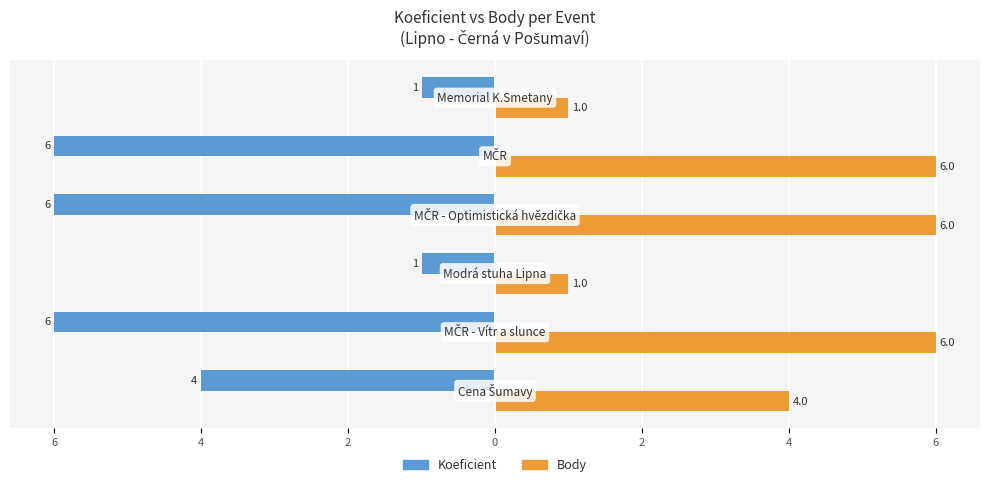

What are all the series names shown in the legend?

Koeficient, Body